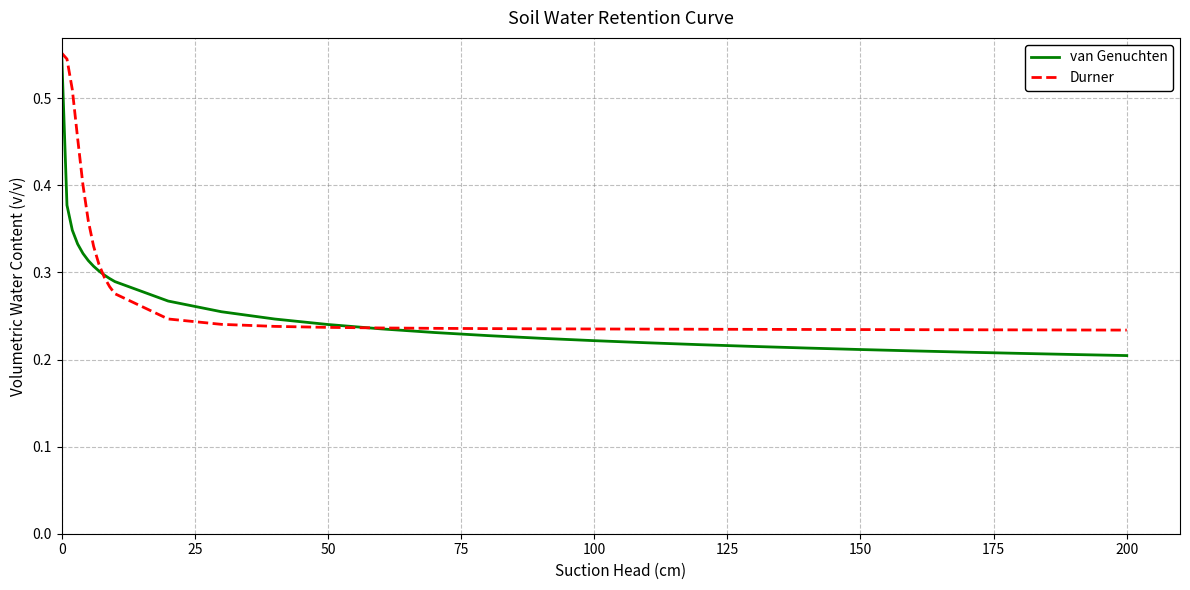

Rank the series by their average value, from highest to lowest.

Durner, van Genuchten